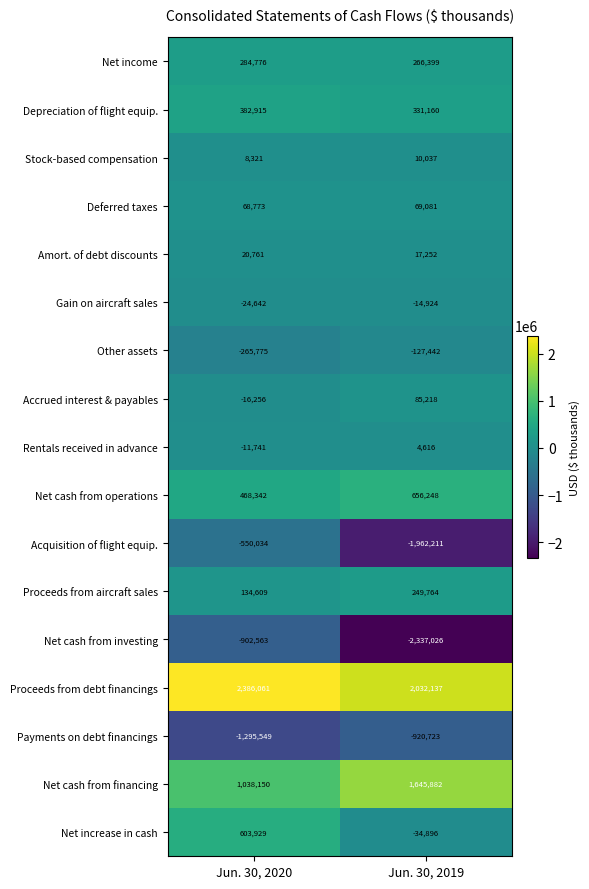

At which label is Acquisition of flight equip. closest to -1256122?

Jun. 30, 2020